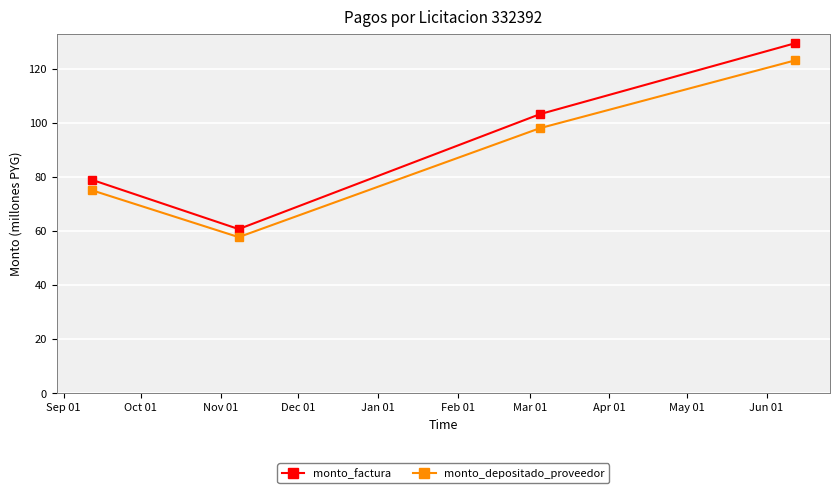

Is this an area chart (filled region under the line)?

No